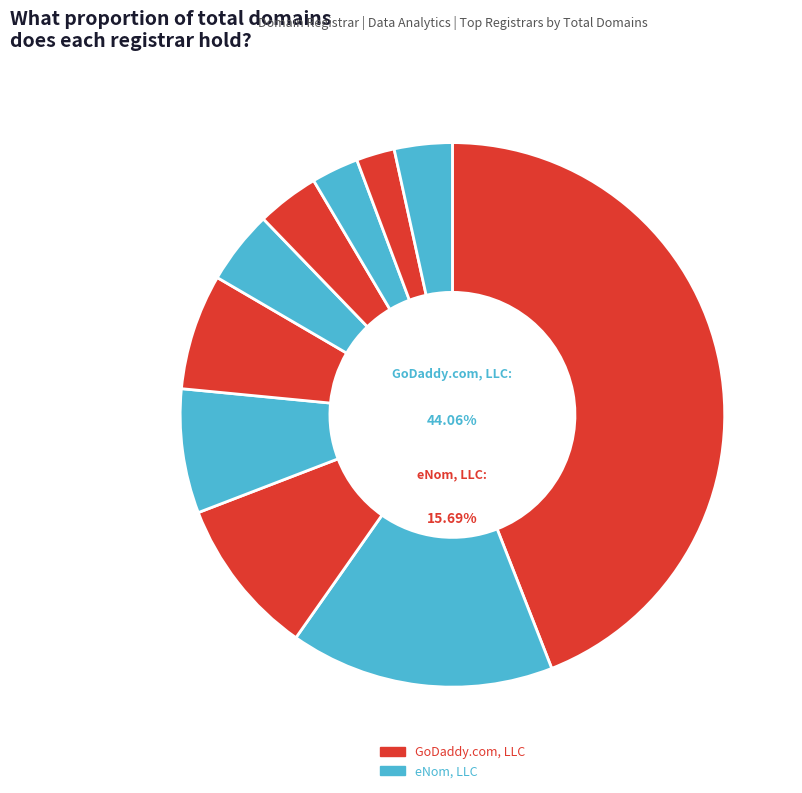

How many segments does this pie chart have?

10